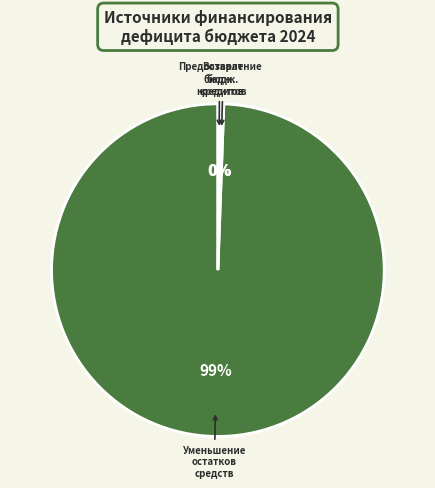

To the nearest percent, what is the average slice percentage?

33%